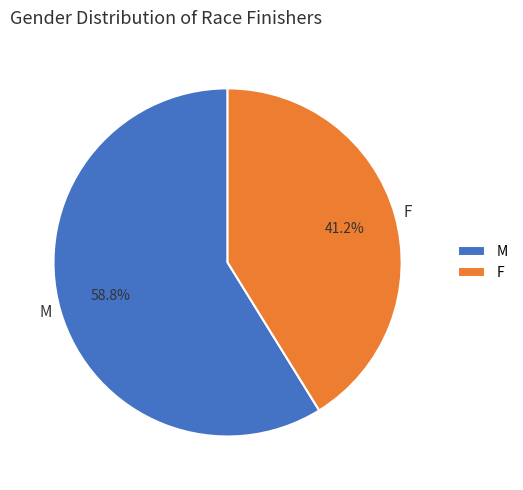

Count the number of slices in the pie.

2